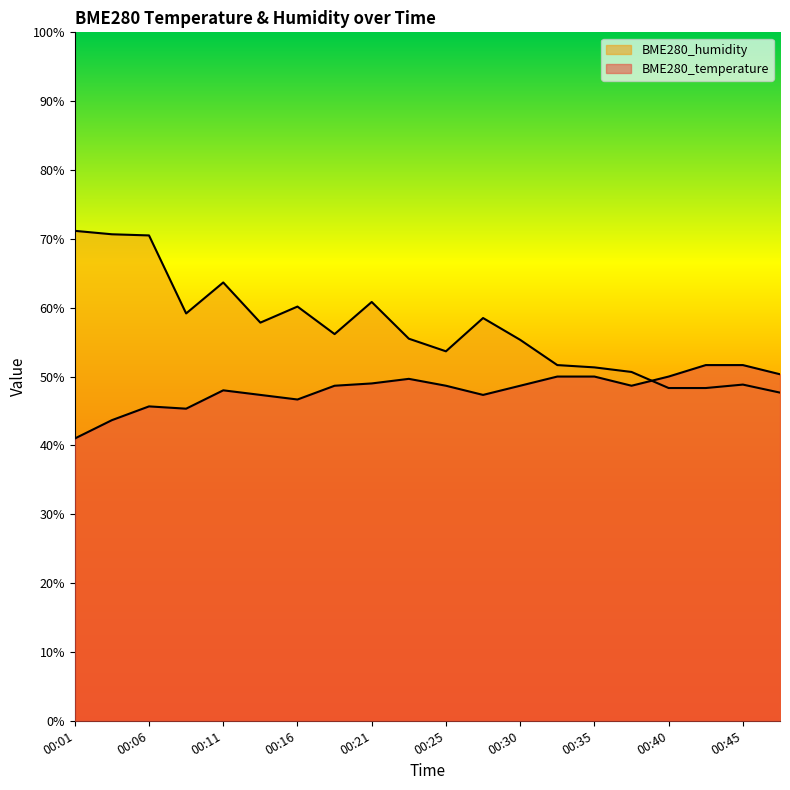

What are all the series names shown in the legend?

BME280_temperature, BME280_humidity